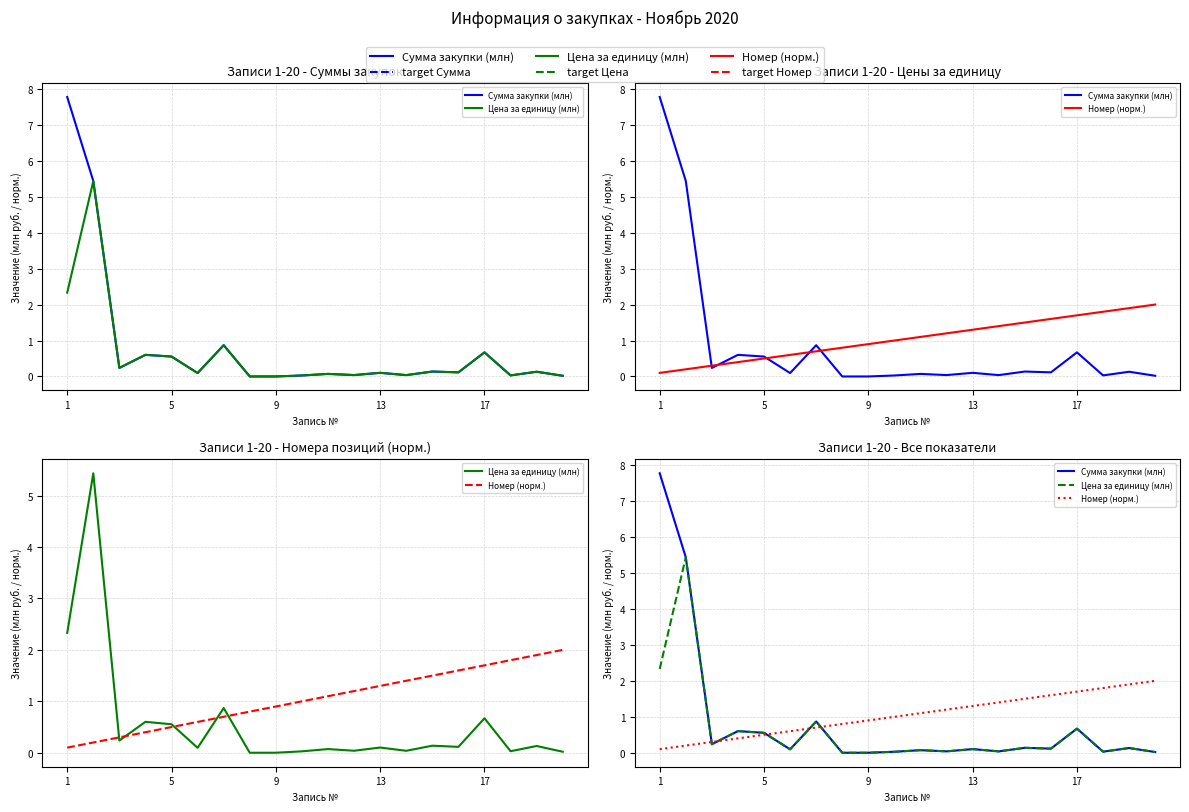

Which series has the largest total across all categories?

Номер (норм.)